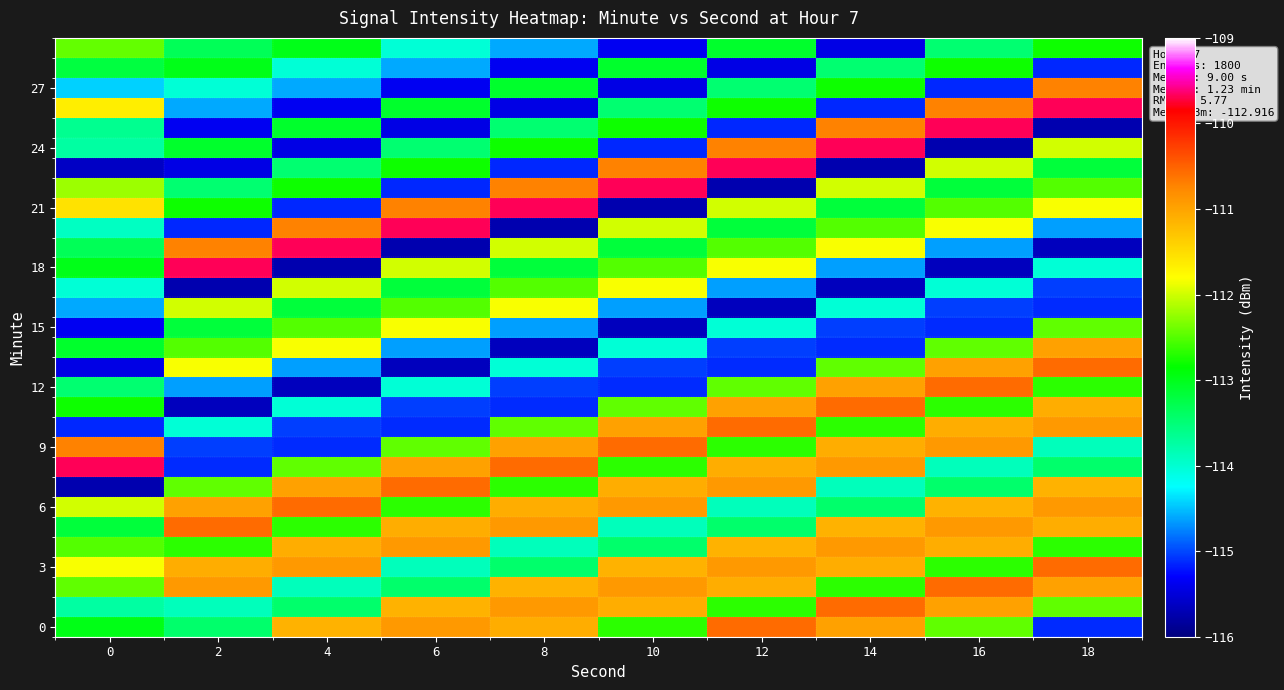

How many categories are shown in the chart?

10